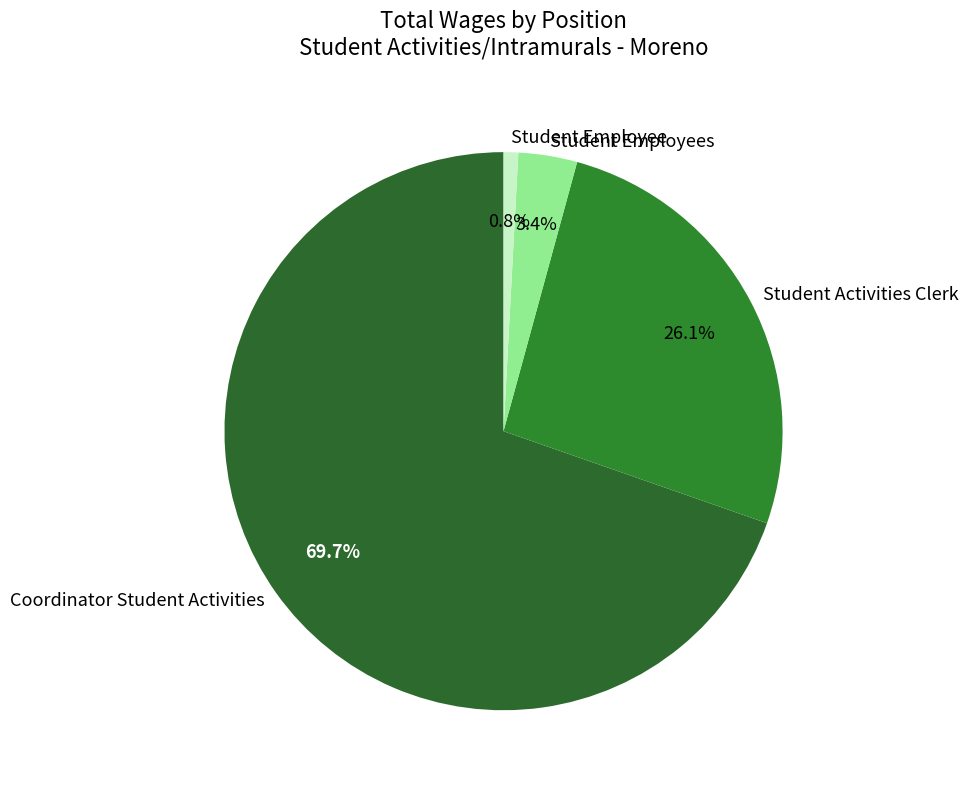

Which category has the biggest portion of the pie?

Coordinator Student Activities